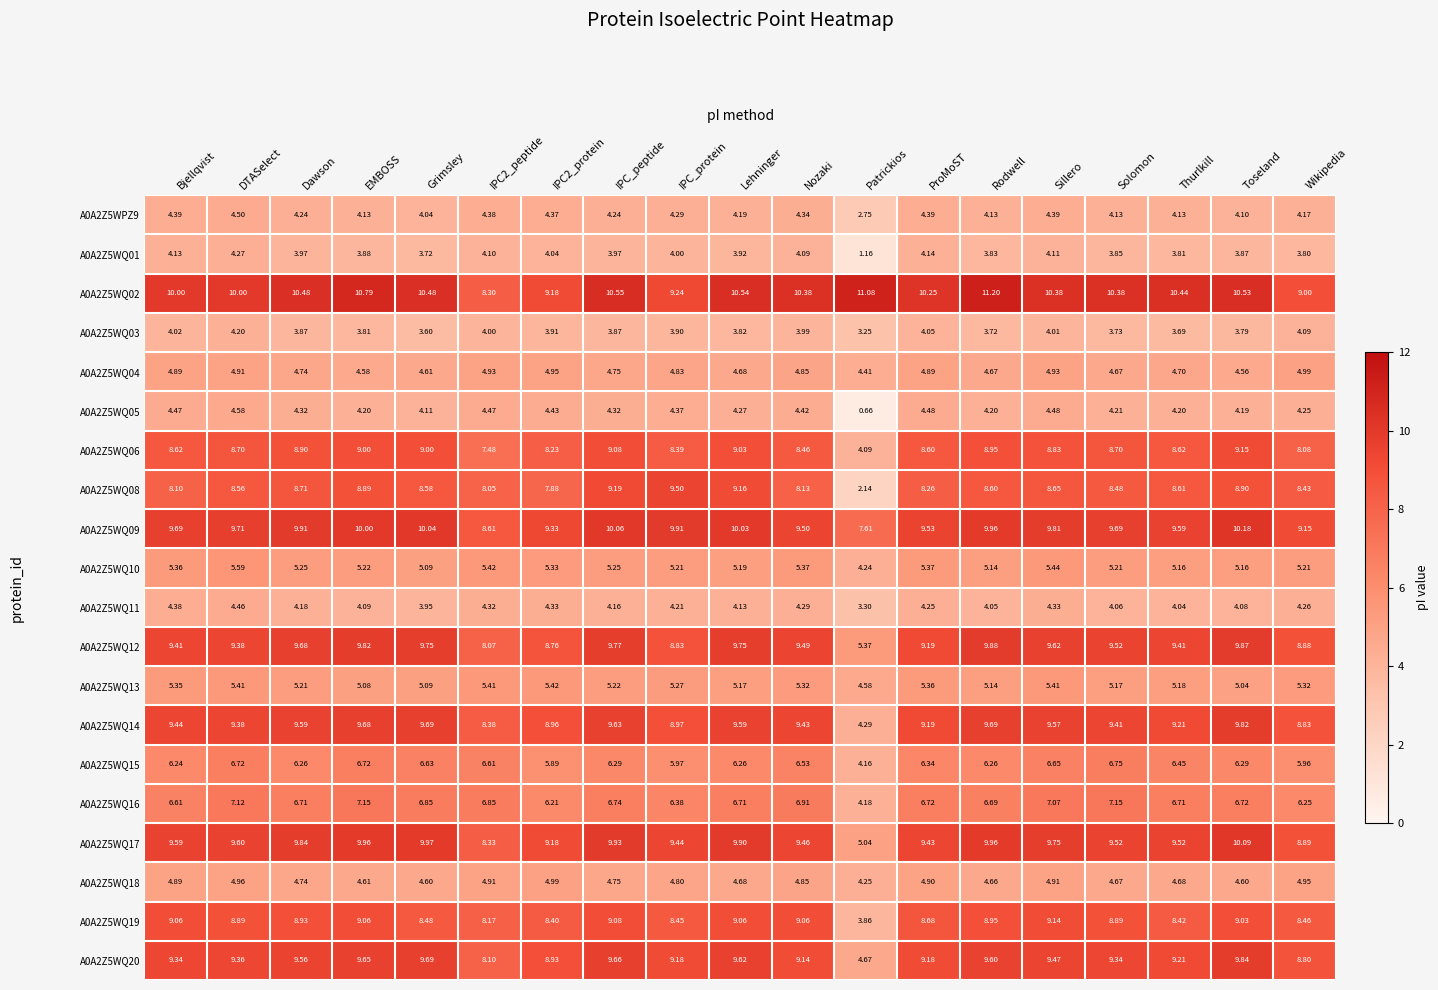

Where does the A0A2Z5WQ05 series first go above 4?

Bjellqvist